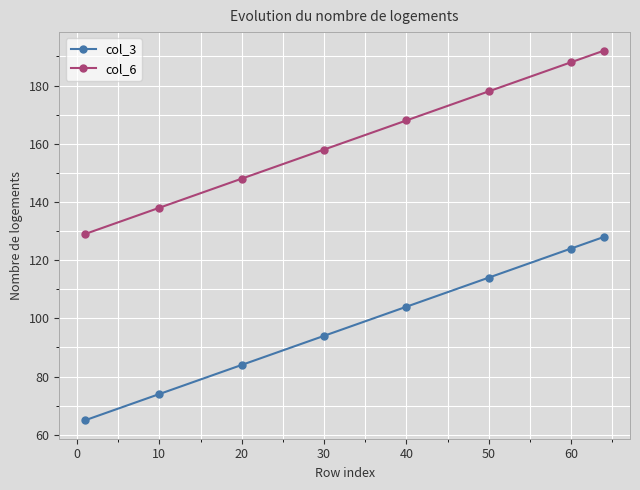

True or false: col_6 and col_3 intersect in this chart.

False